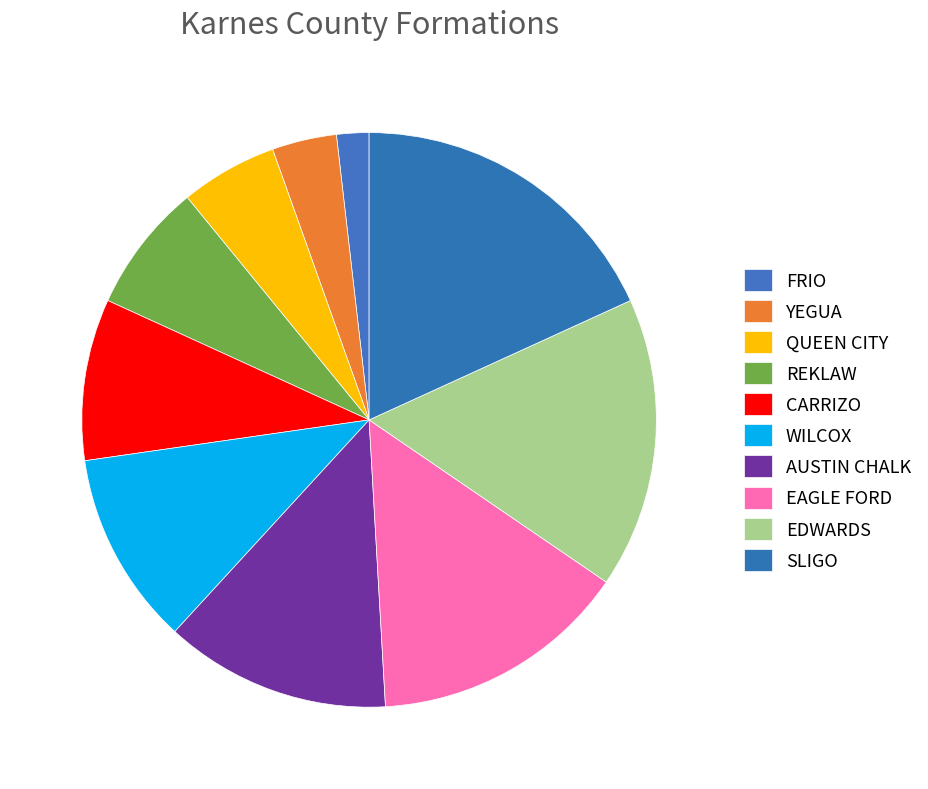

To the nearest percent, what portion does QUEEN CITY represent?

5%